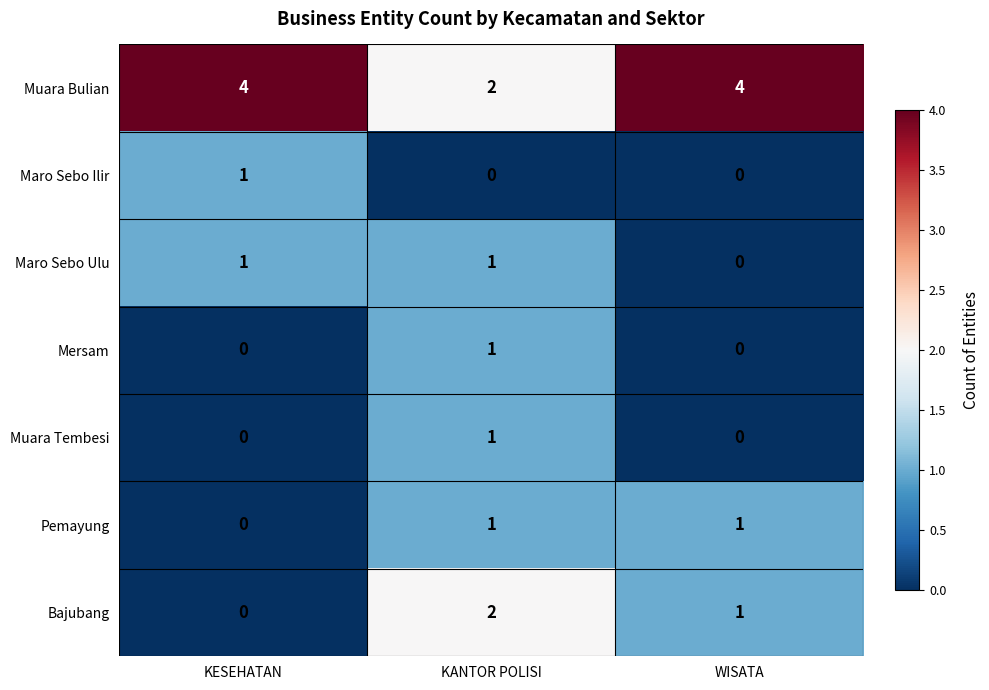

How many categories are shown in the chart?

3